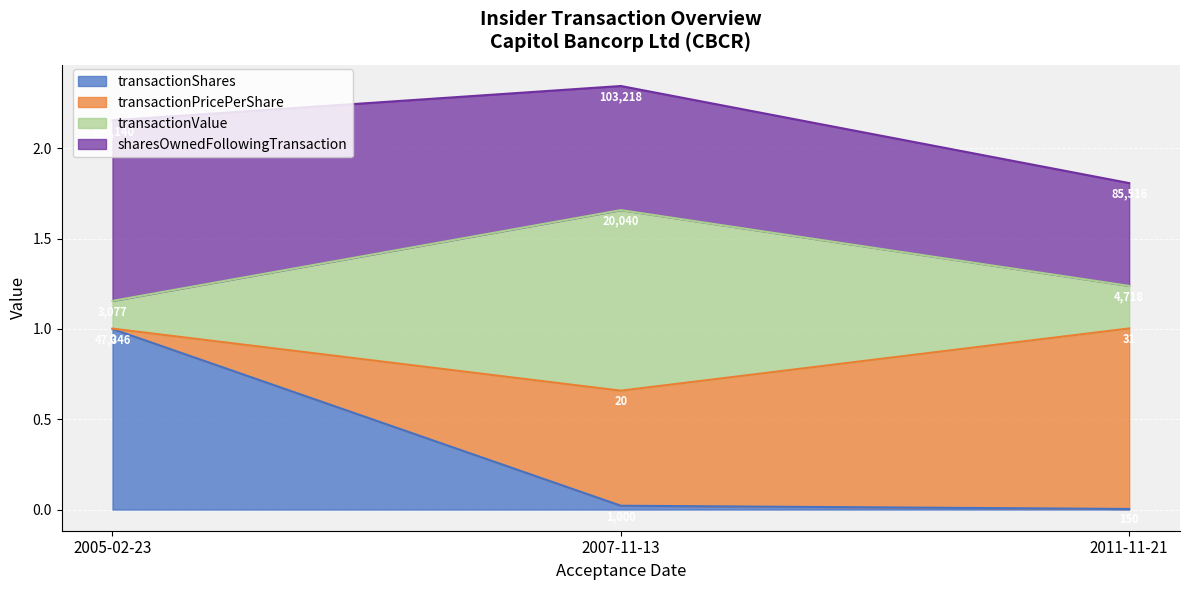

What position from the left is 2011-11-21?

3